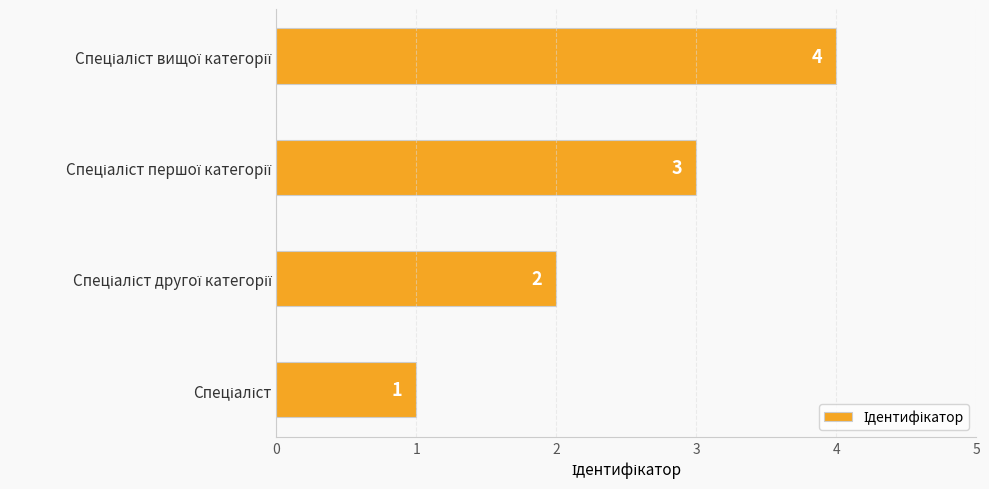

Count the values in the range 2 to 4.

3